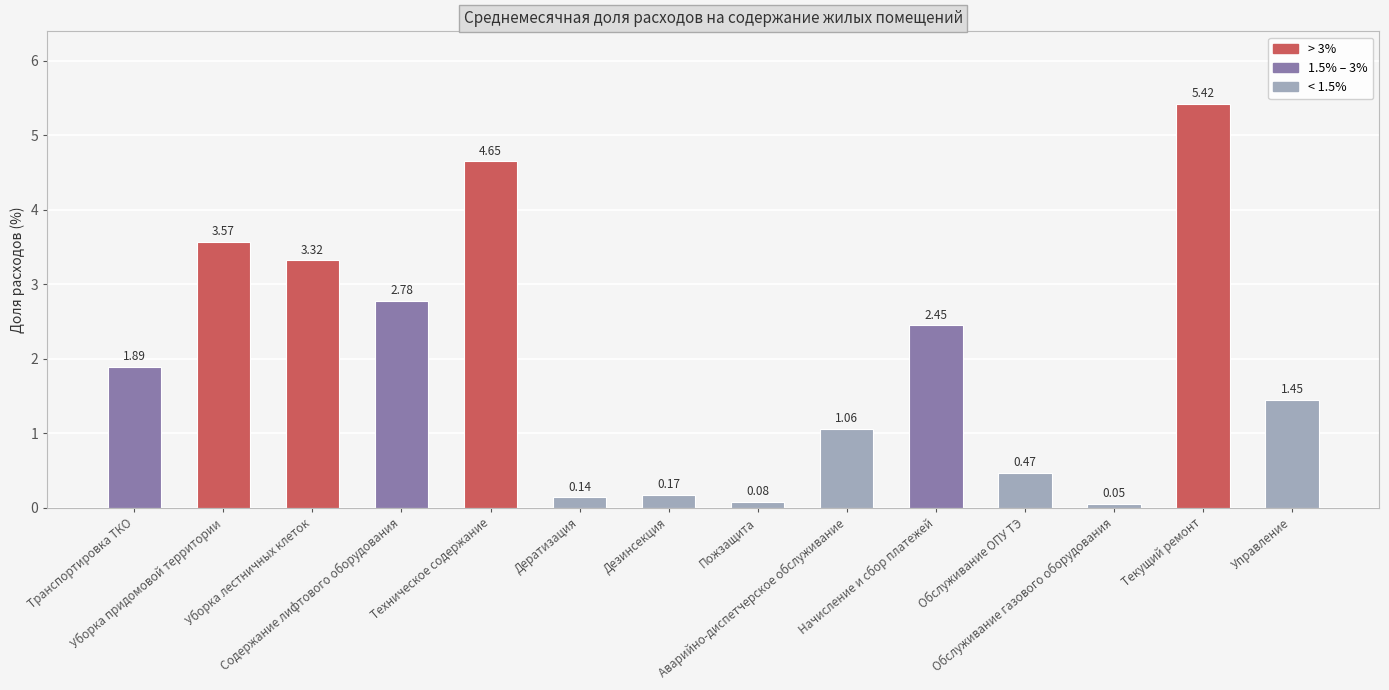

What is the difference between the second highest and second lowest values?

4.6